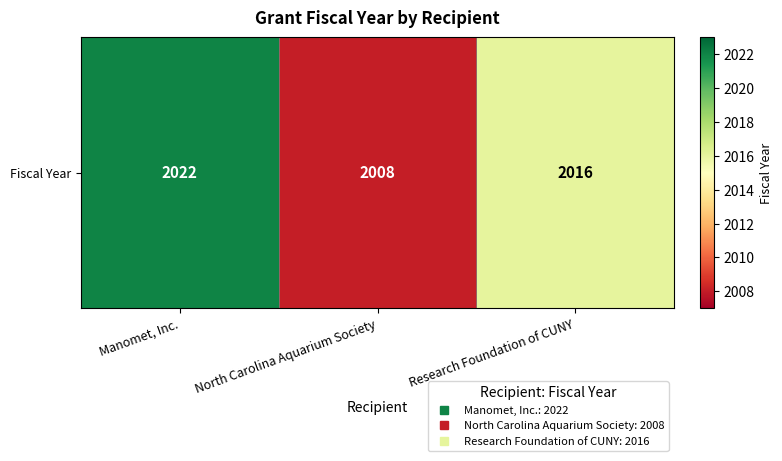

Which category has the highest value across all series?

Manomet, Inc.